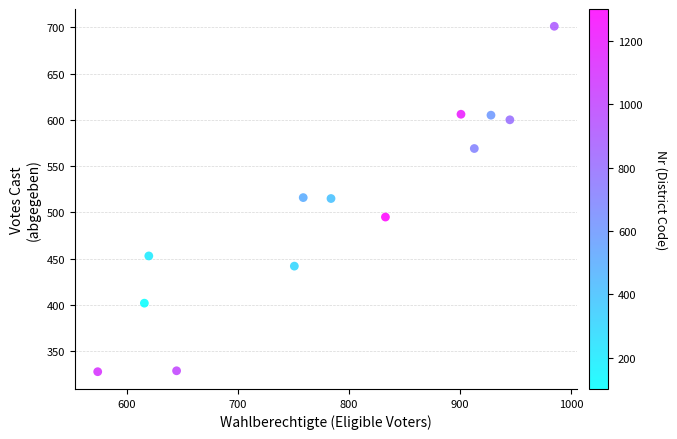

What is the range of Y values (max minus min)?

373